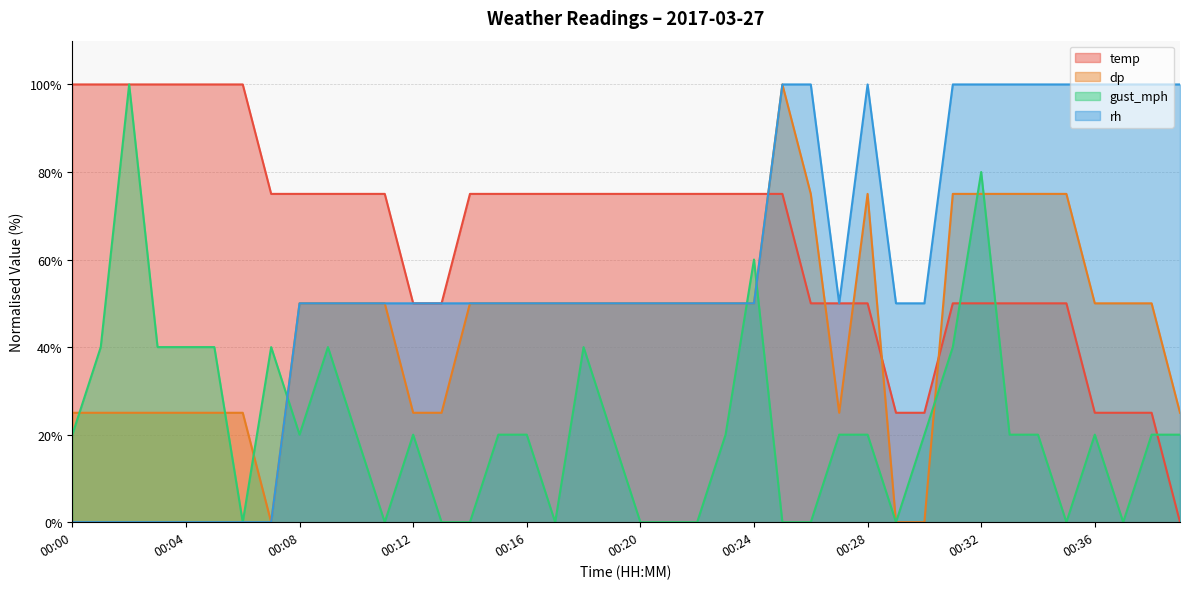

How many lines are shown in the chart?

4